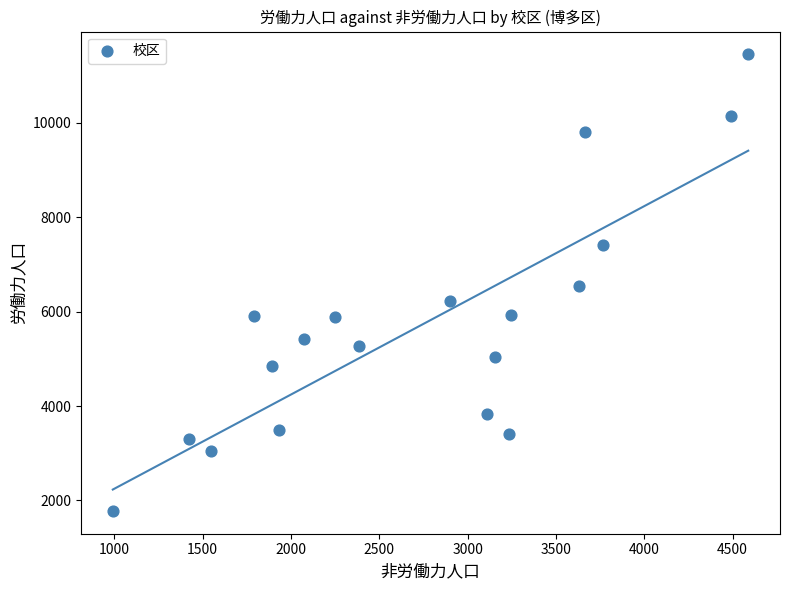

What is the range of X values (max minus min)?

3598